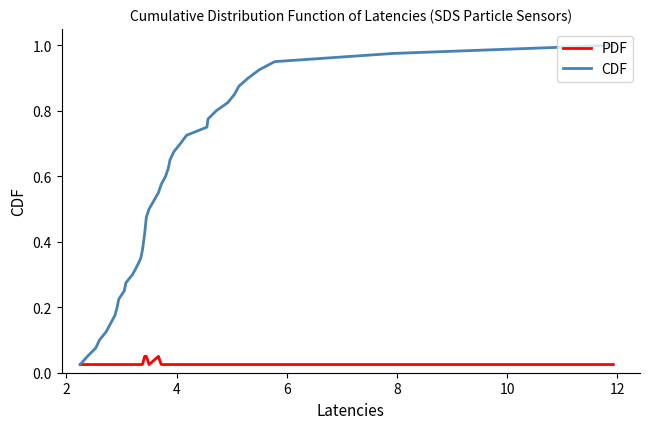

Which series has the largest total across all categories?

CDF